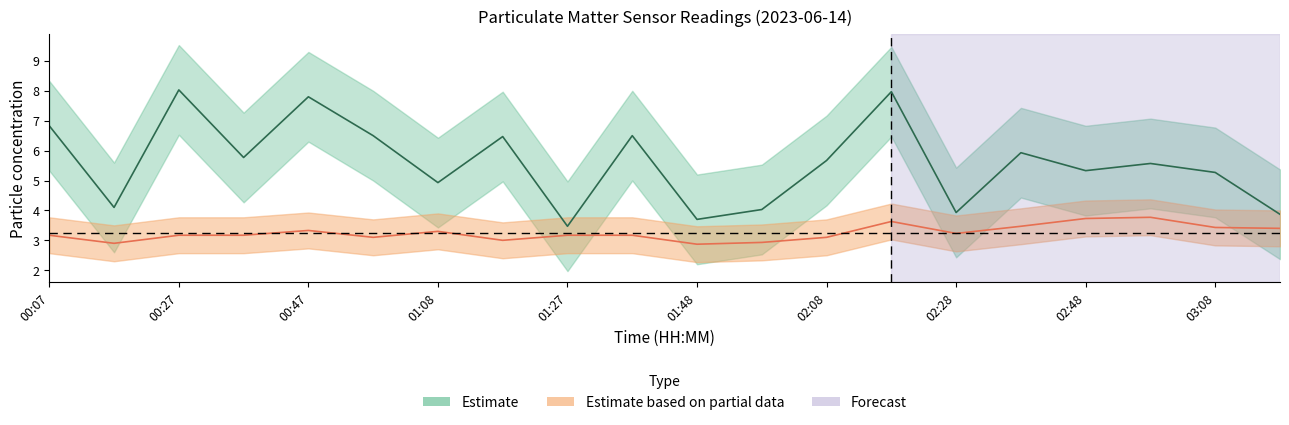

Reading left to right, list all the values displayed in this chart.

P1: 6.8	4.1	8.0	5.8	7.8	6.5	4.9	6.5	3.5	6.5	3.7	4.0	5.7	8.0	3.9	5.9	5.3	5.6	5.3	3.9
P2: 3.2	2.9	3.2	3.2	3.3	3.1	3.3	3.0	3.2	3.2	2.9	2.9	3.1	3.6	3.2	3.5	3.7	3.8	3.4	3.4